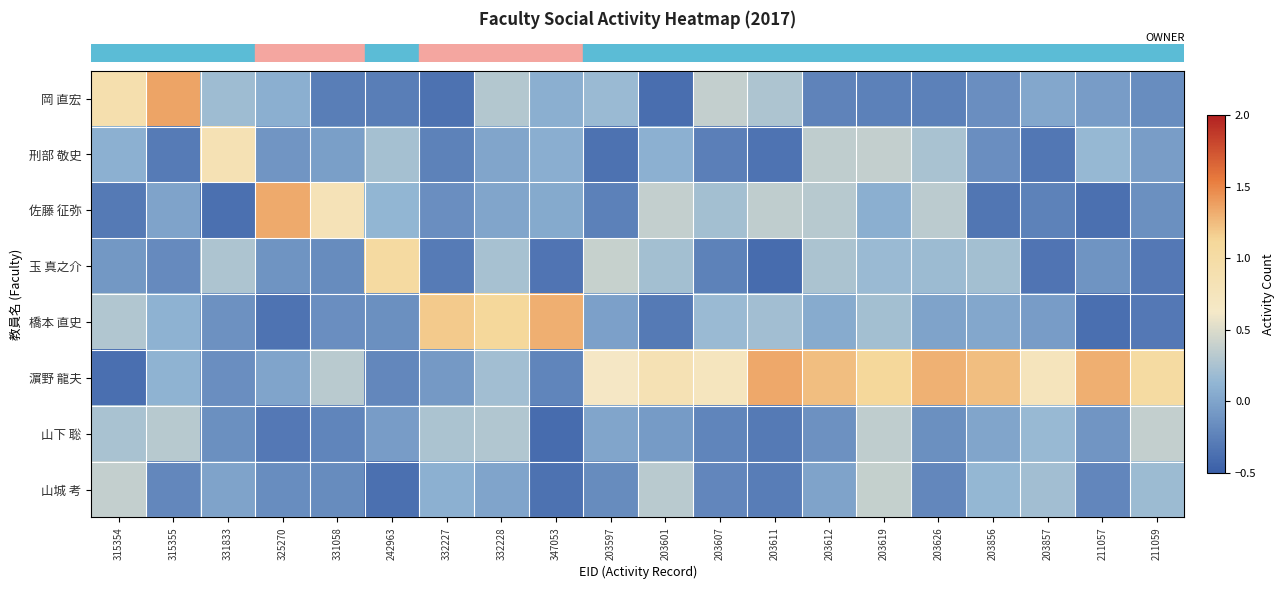

How many distinct data groups are displayed?

8